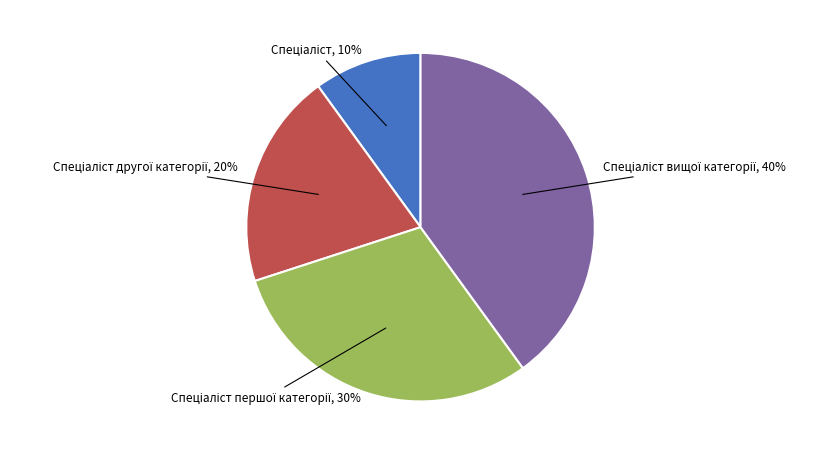

Is there a majority slice in this chart?

No